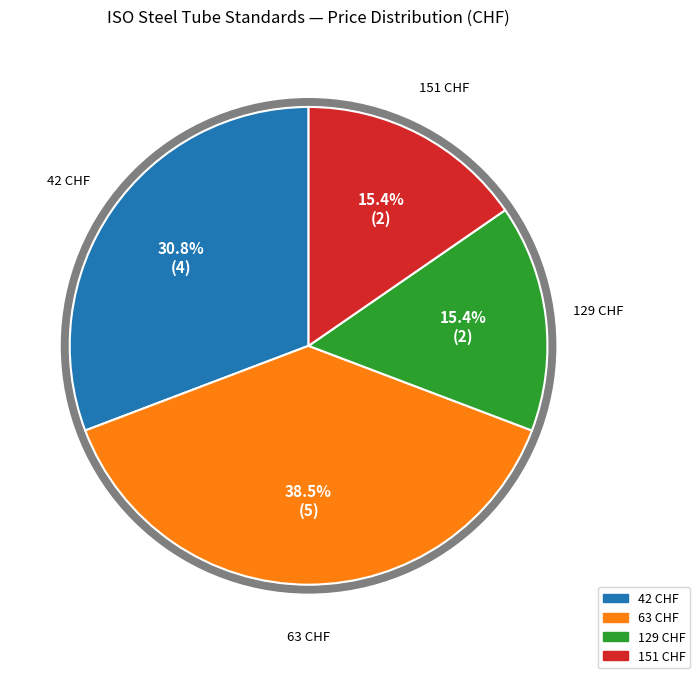

Is there a majority slice in this chart?

No